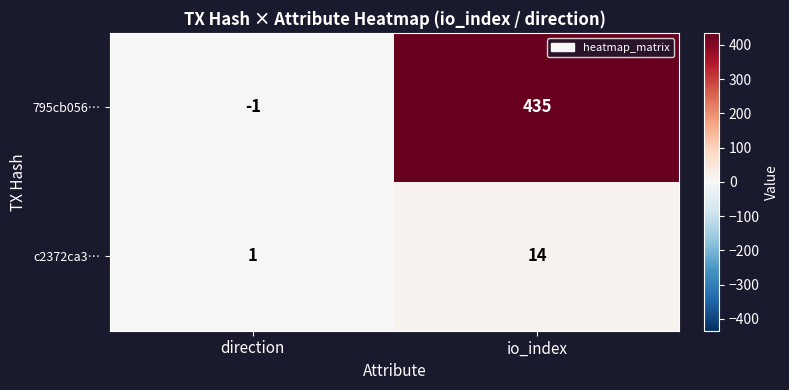

What is the difference between the highest and lowest values at io_index?

421